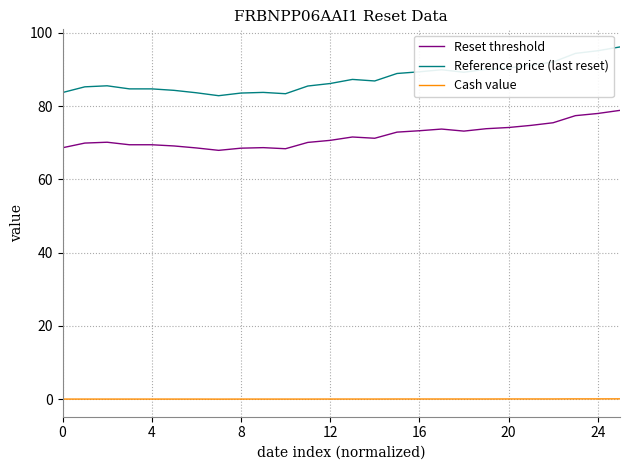

Which series has the largest range (max minus min)?

Reference price (last reset)